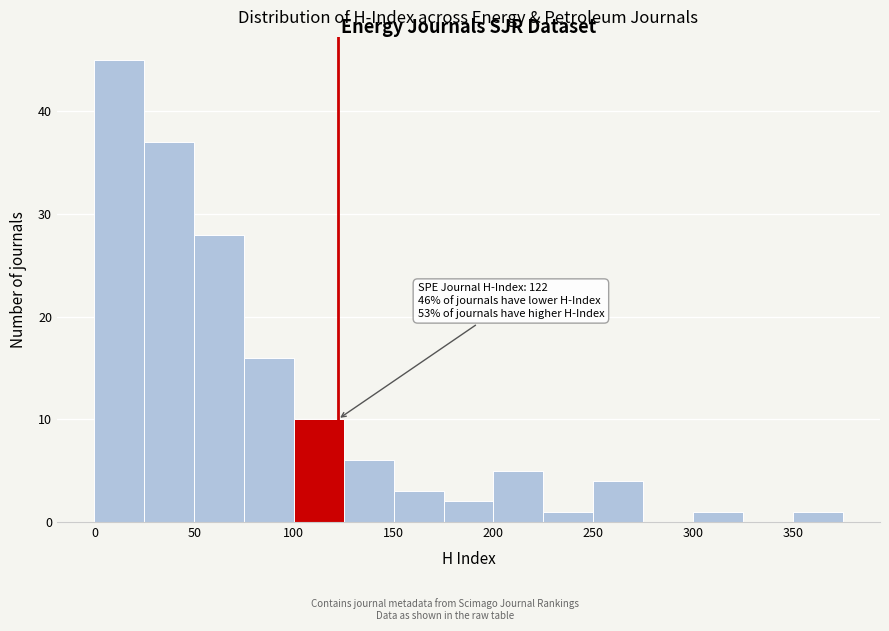

Over which range of the x-axis is the bar tallest?

0 to 25